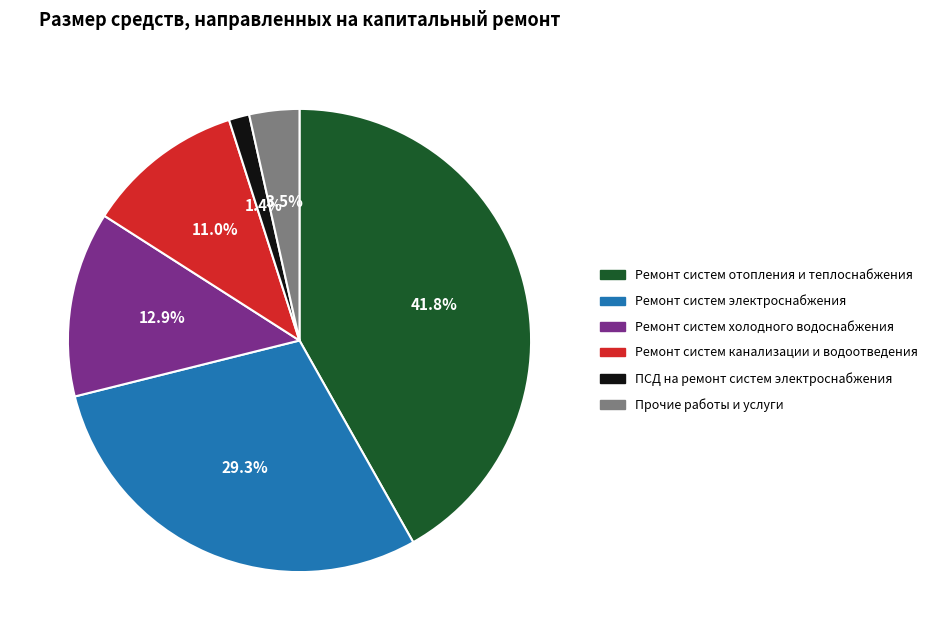

How many slices are in this pie chart?

6